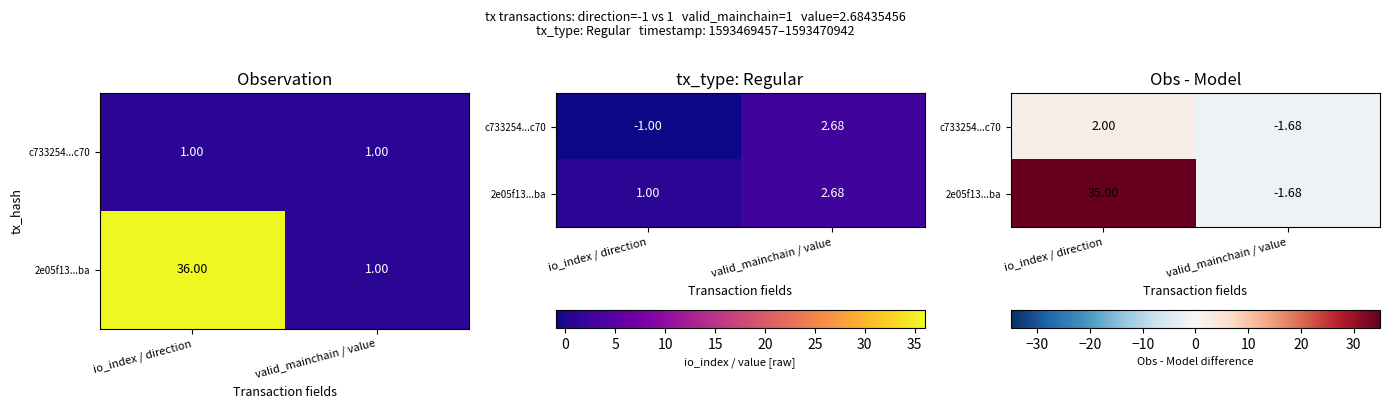

Between io_index / direction and valid_mainchain / value, which series saw the biggest shift?

2e05f13...ba